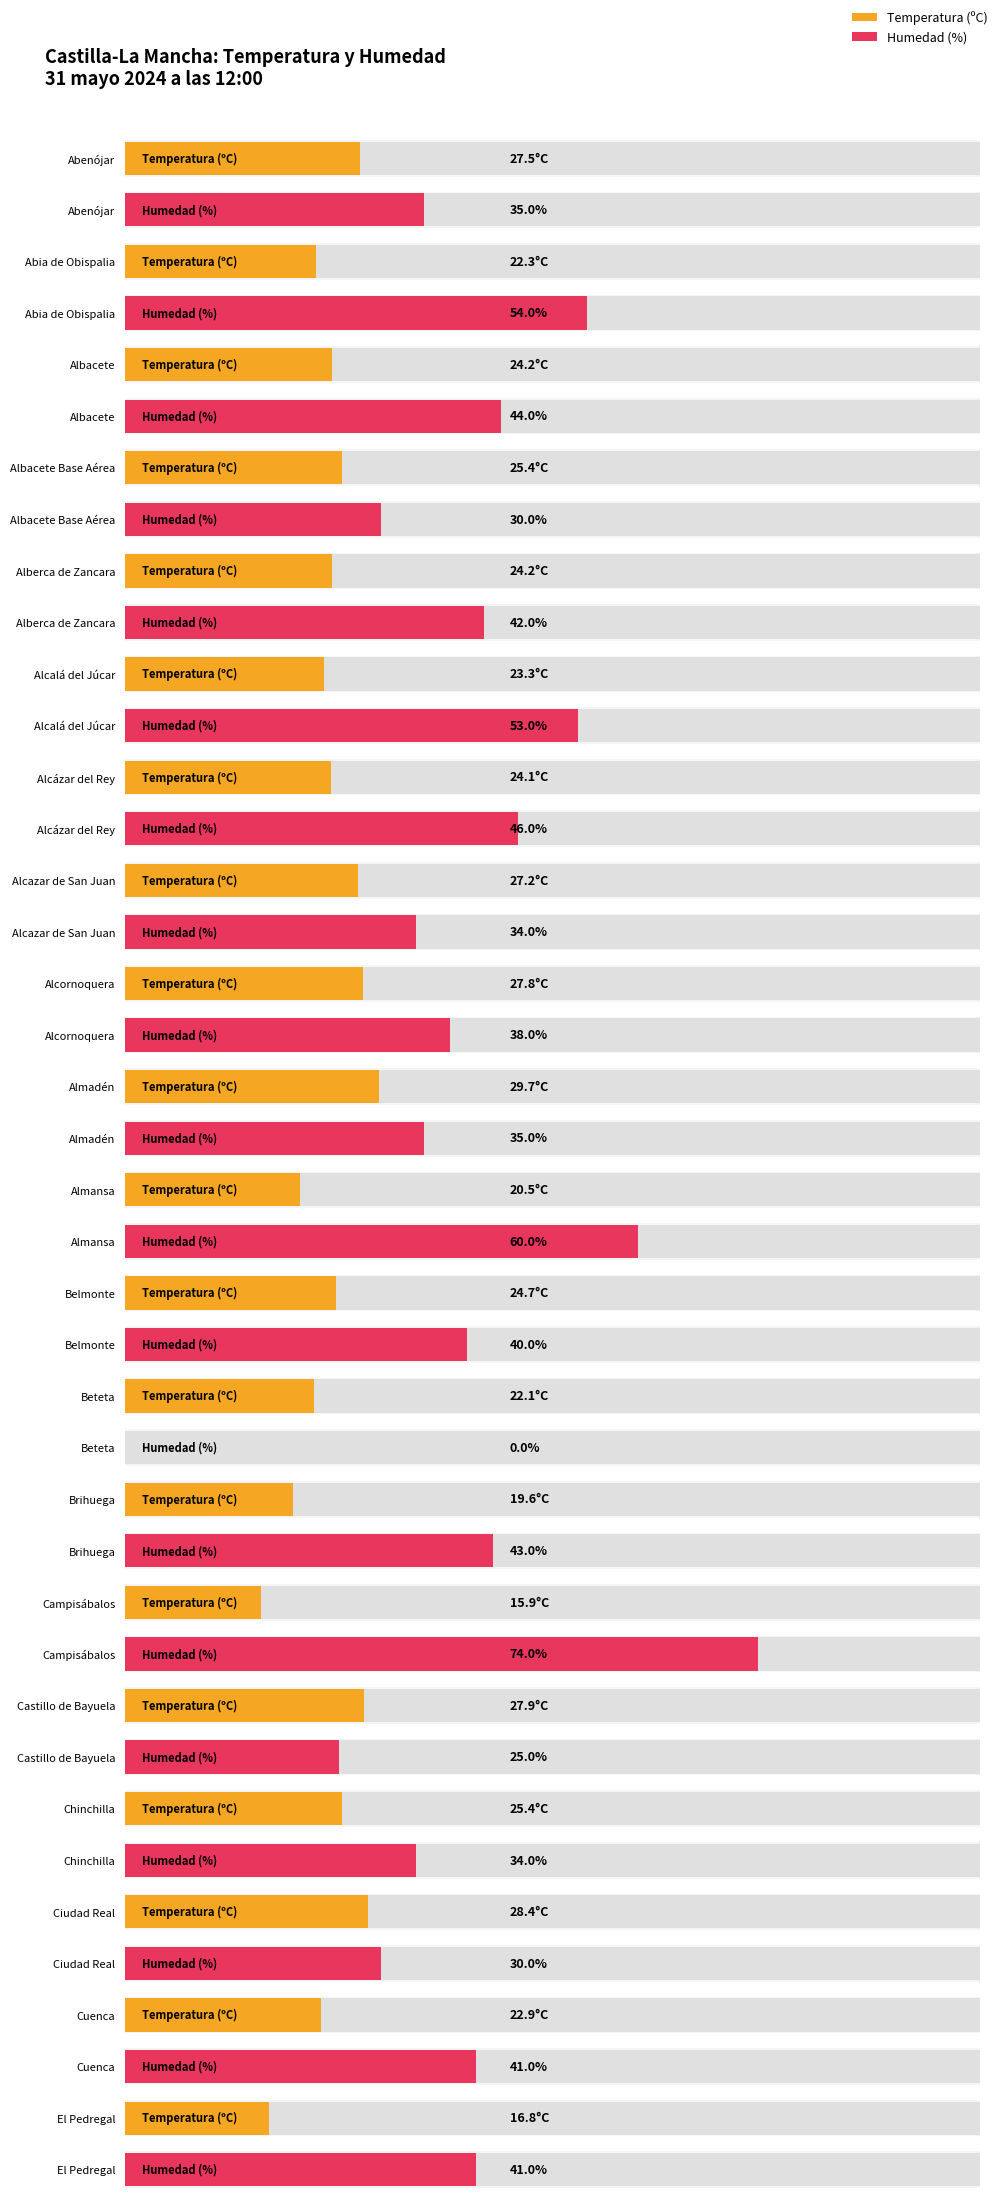

What is the maximum value shown in the chart?

74.0